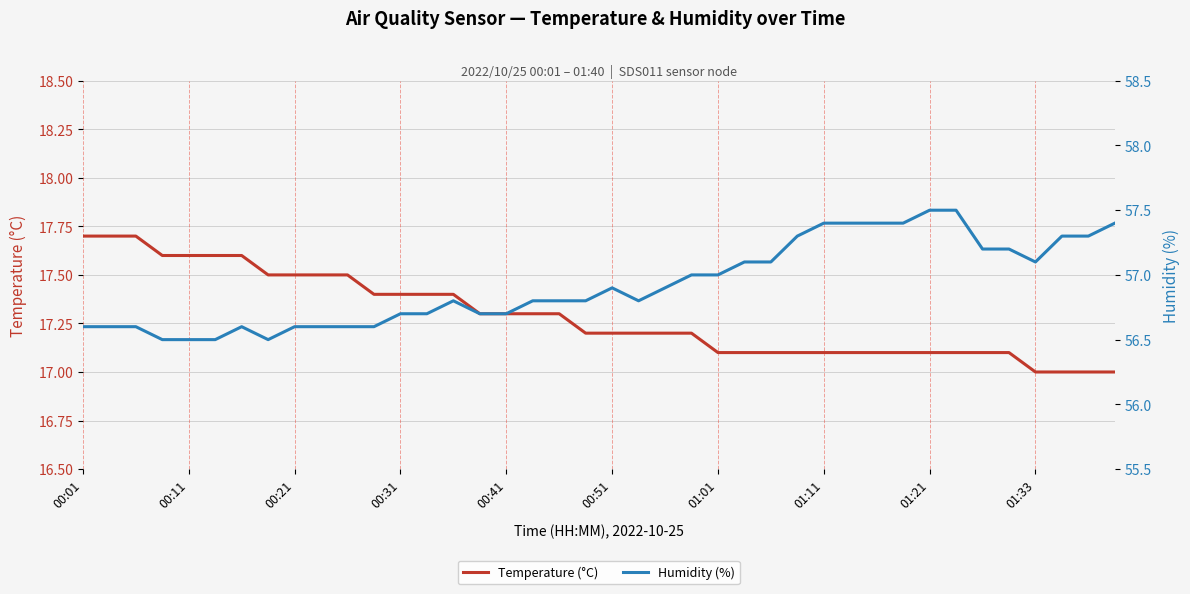

At 39, list the series in order from largest to smallest.

Humidity (%), Temperature (°C)